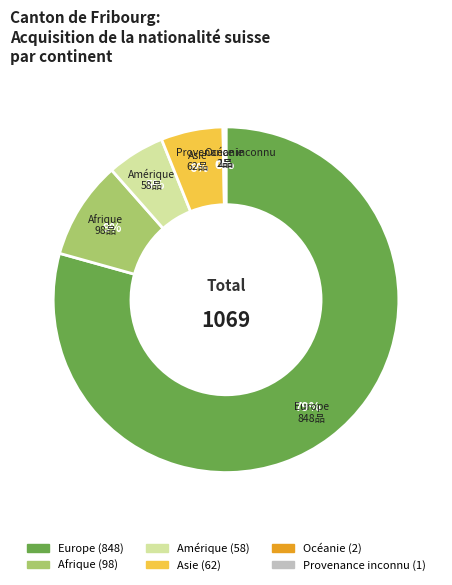

Is it true that Asie is 6% of the pie?

True